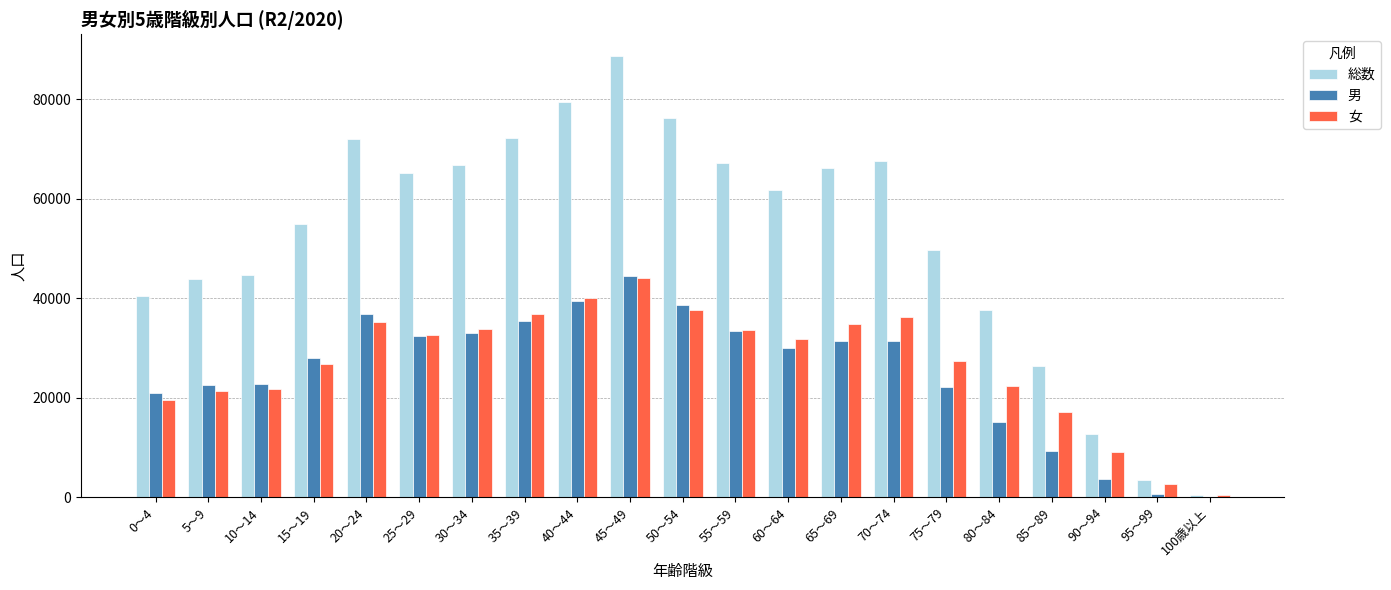

What is the highest value of the 女 series?

44087